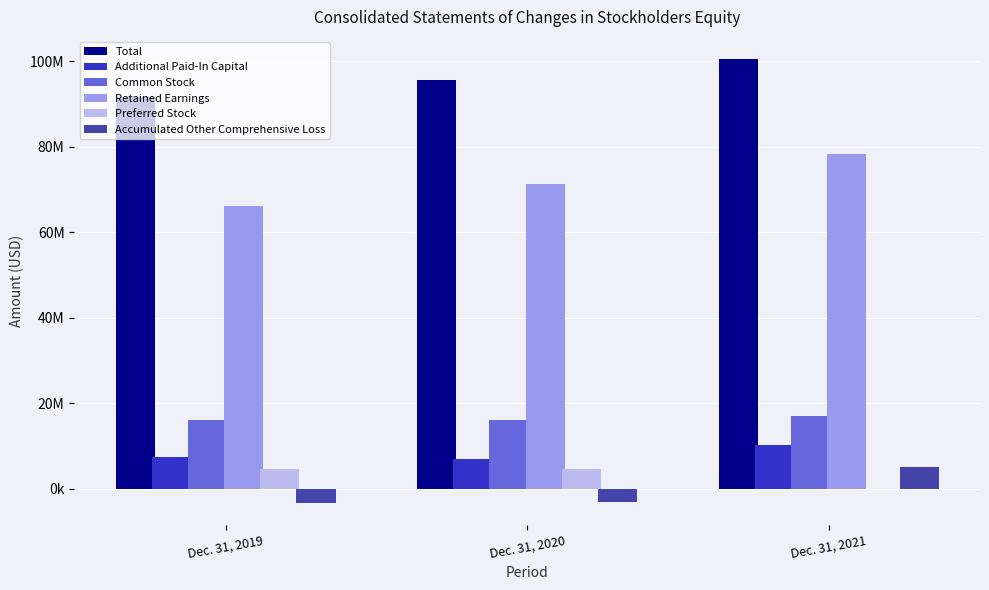

What is the approximate value of Additional Paid-In Capital at Dec. 31, 2021, to the nearest 50?

10127000